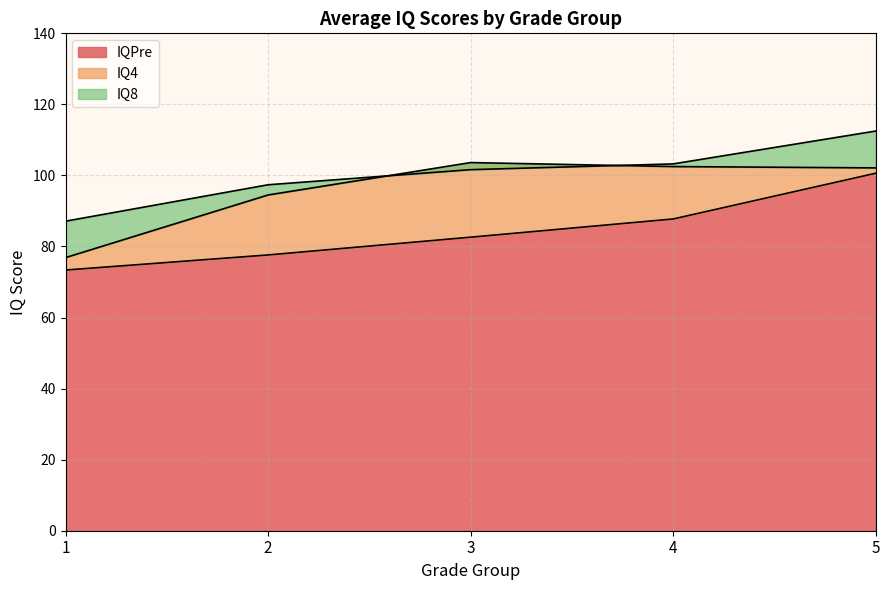

What are all the series names shown in the legend?

IQPre, IQ4, IQ8